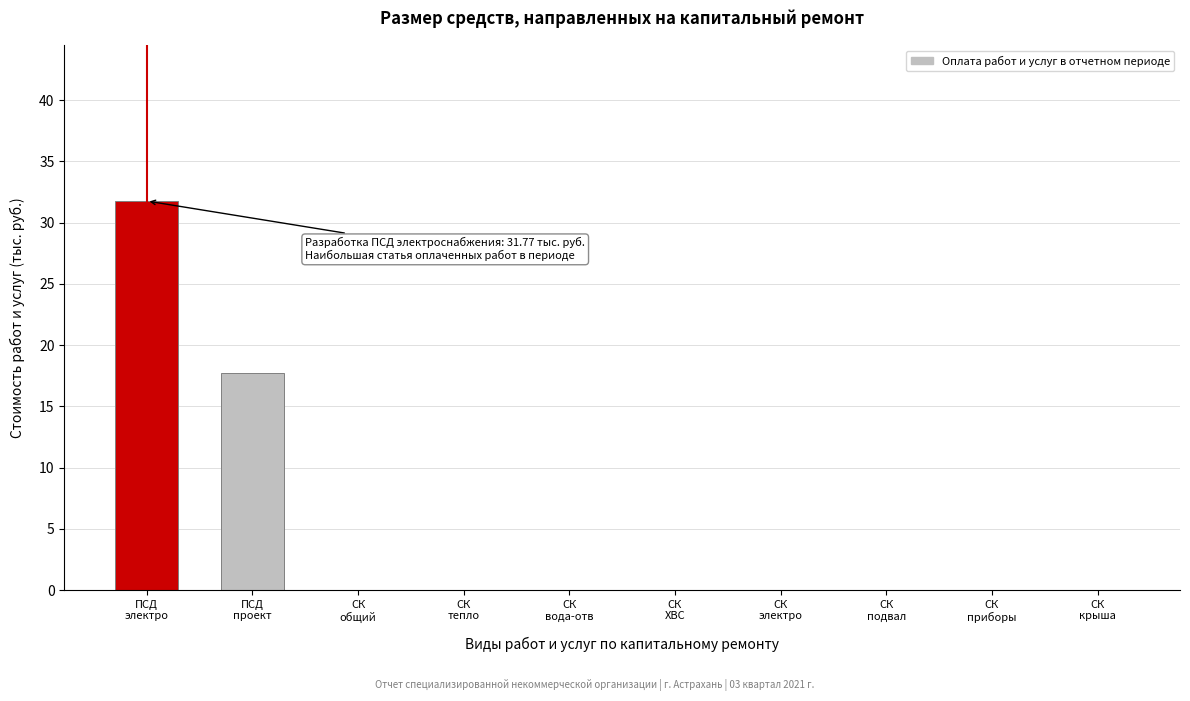

What is the sum of all values?

49.5